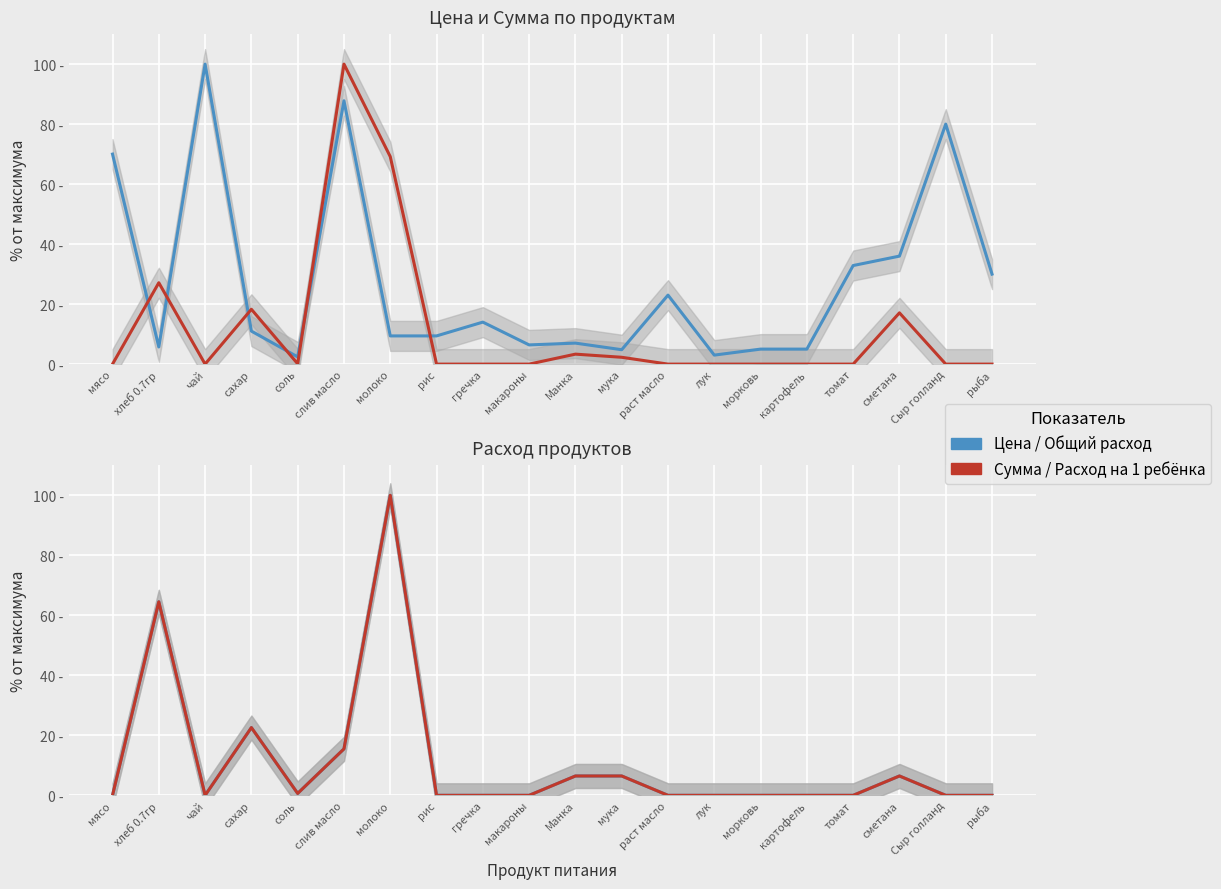

Reading right to left, what are all the values shown in this chart?

Цена (норм.): рыба=30.0	Сыр голланд=80.0	сметана=36.0	томат=32.9	картофель=5.0	морковь=5.0	лук=3.0	раст масло=23.0	мука=4.8	Манка=7.0	макароны=6.4	гречка=14.0	рис=9.4	молоко=9.4	слив масло=87.8	соль=2.4	сахар=11.0	чай=100.0	хлеб 0.7гр=5.7	мясо=70.0
Сумма (норм.): рыба=0.0	Сыр голланд=0.0	сметана=17.1	томат=0.0	картофель=0.0	морковь=0.0	лук=0.0	раст масло=0.0	мука=2.3	Манка=3.3	макароны=0.0	гречка=0.0	рис=0.0	молоко=69.2	слив масло=100.0	соль=0.1	сахар=18.3	чай=0.0	хлеб 0.7гр=27.1	мясо=0.0
Общий расход (норм.): рыба=0.0	Сыр голланд=0.0	сметана=6.5	томат=0.0	картофель=0.0	морковь=0.0	лук=0.0	раст масло=0.0	мука=6.5	Манка=6.5	макароны=0.0	гречка=0.0	рис=0.0	молоко=100.0	слив масло=15.5	соль=0.6	сахар=22.6	чай=0.0	хлеб 0.7гр=64.5	мясо=0.0
Расход на 1 ребёнка (норм.): рыба=0.0	Сыр голланд=0.0	сметана=6.5	томат=0.0	картофель=0.0	морковь=0.0	лук=0.0	раст масло=0.0	мука=6.5	Манка=6.5	макароны=0.0	гречка=0.0	рис=0.0	молоко=100.0	слив масло=15.5	соль=0.6	сахар=22.6	чай=0.0	хлеб 0.7гр=64.5	мясо=0.0